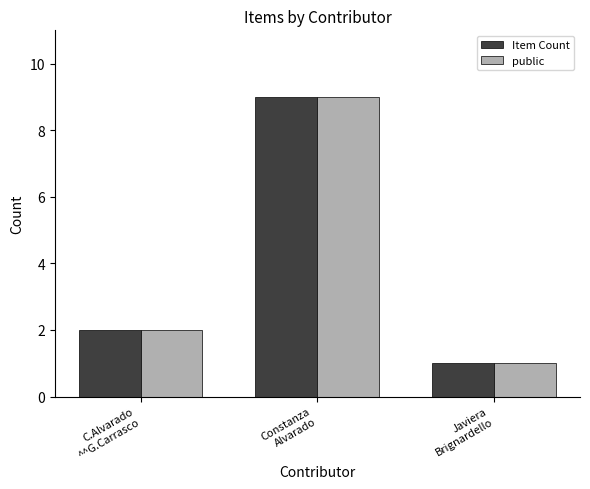

Reading left to right, transcribe all the data shown in this chart.

Item Count: C.Alvarado
^^G.Carrasco=2	Constanza
Alvarado=9	Javiera
Brignardello=1
public: C.Alvarado
^^G.Carrasco=2	Constanza
Alvarado=9	Javiera
Brignardello=1